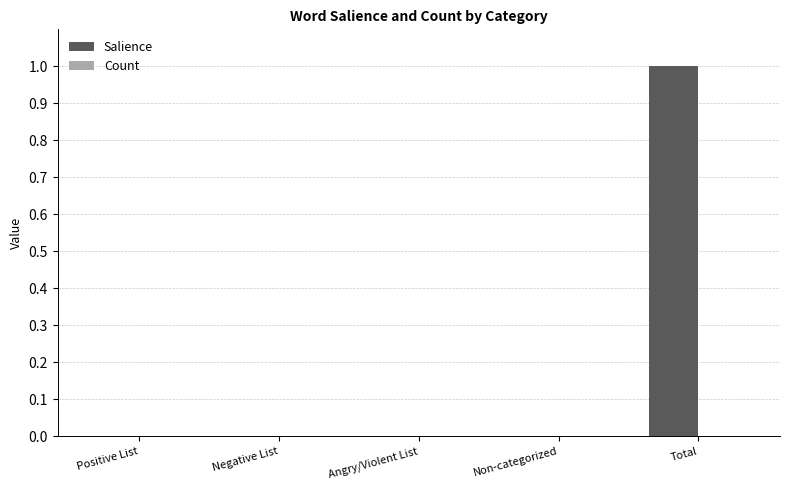

Is it true that the value at Positive List is -1?

False